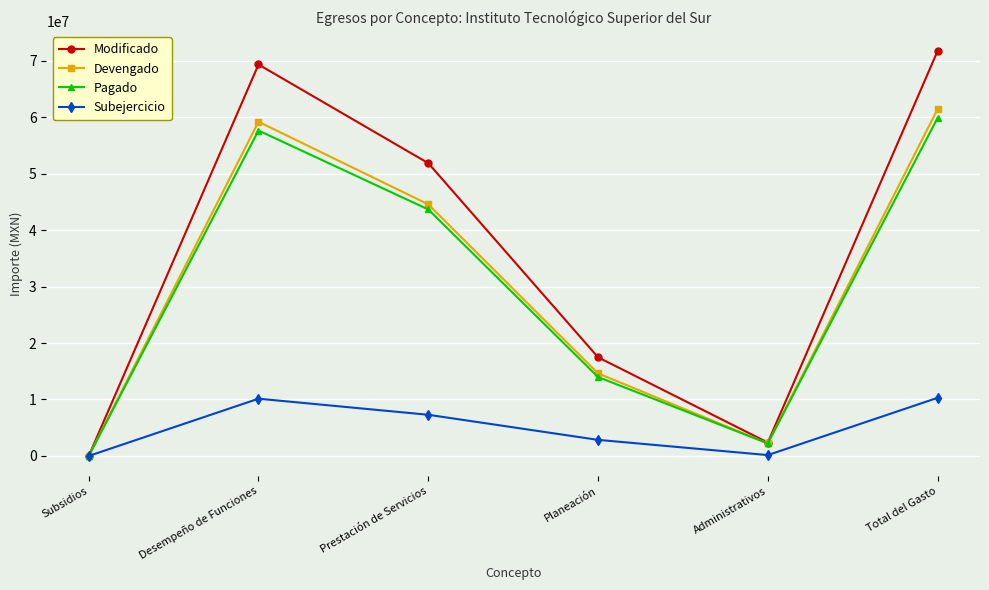

The value of Modificado at Total del Gasto is 110746910.5. True or false?

False